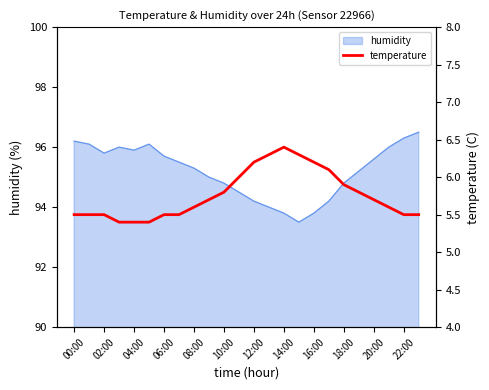

What is the lowest value of the humidity series?

93.5